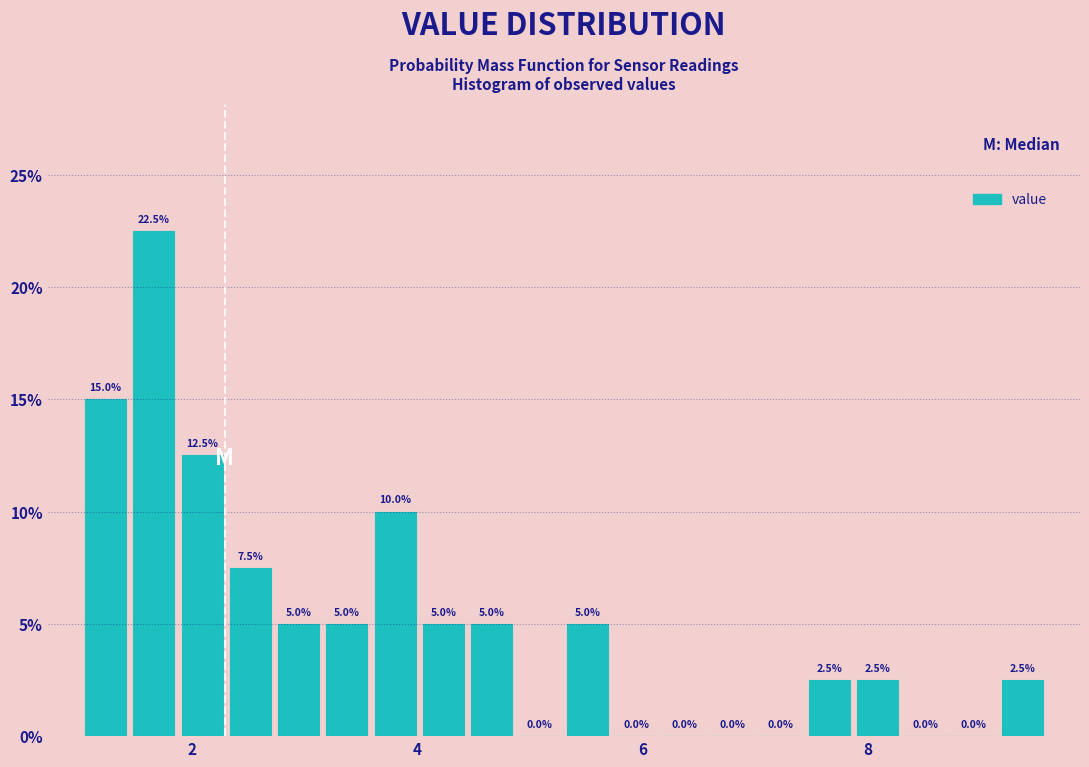

Around what value on the x-axis is the tallest bar? Give the approximate position of its centre, as read against the axis.

1.6